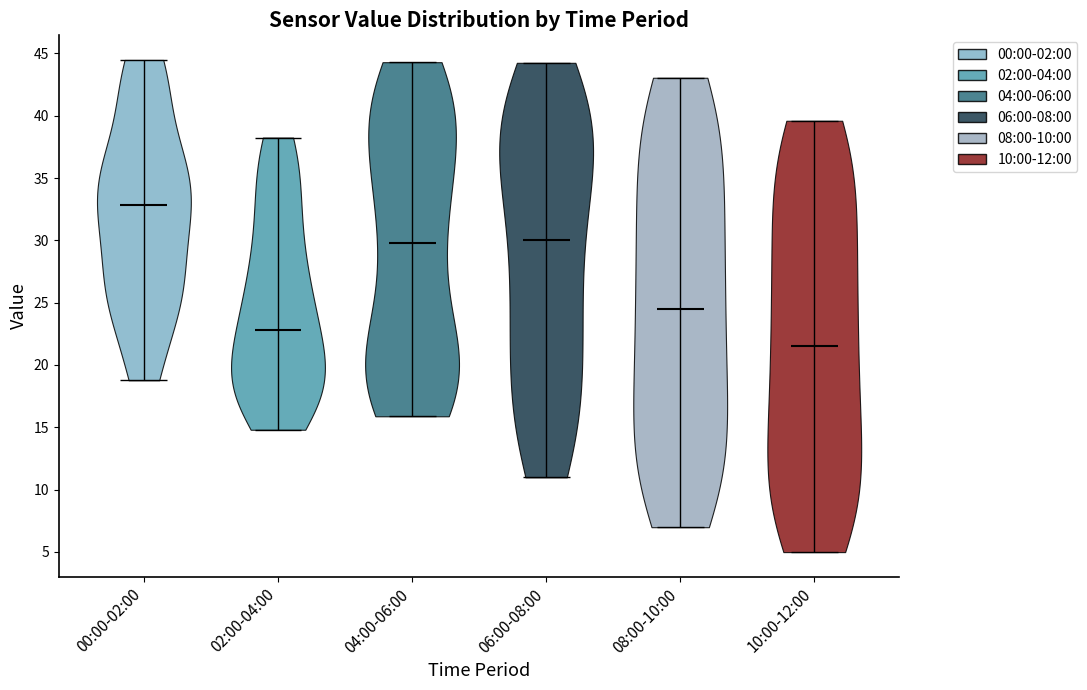

Which violin has the lowest median line?

10:00-12:00